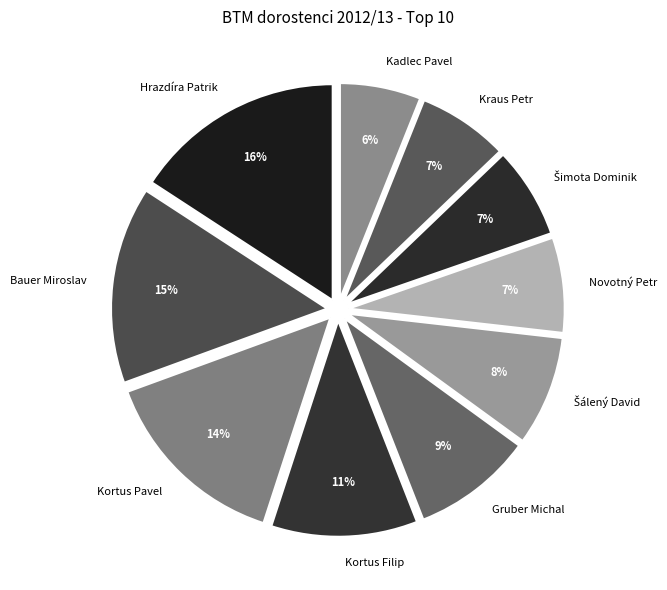

Count the number of slices in the pie.

10